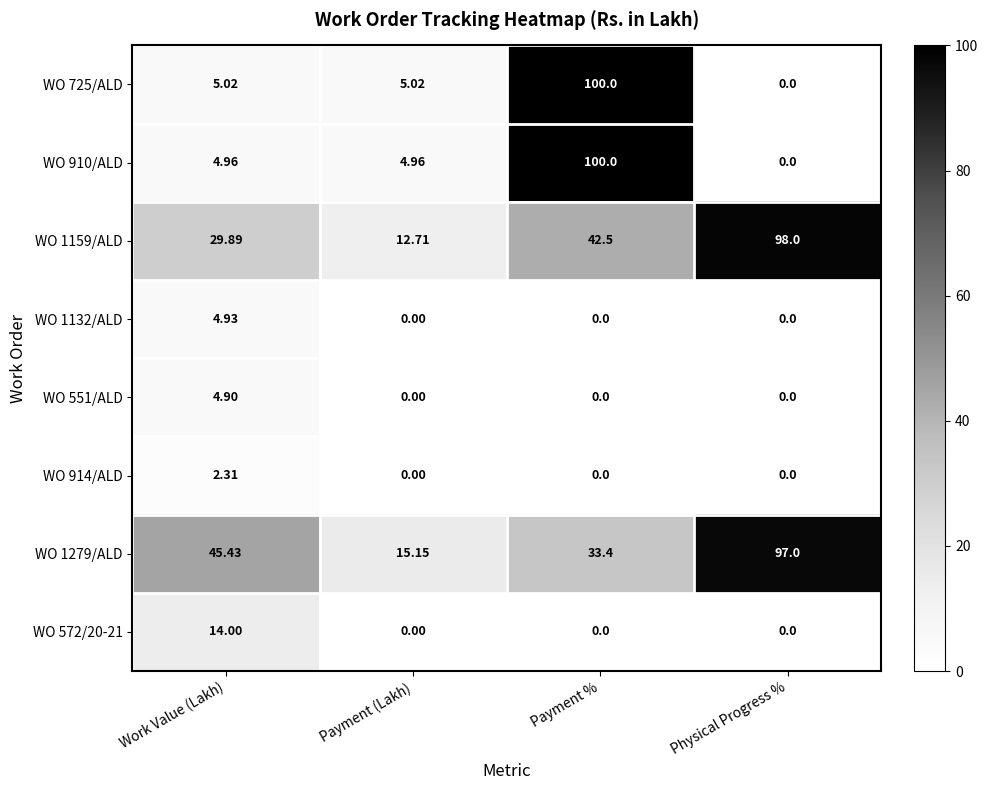

At which category is the sum across all series the highest?

Payment %